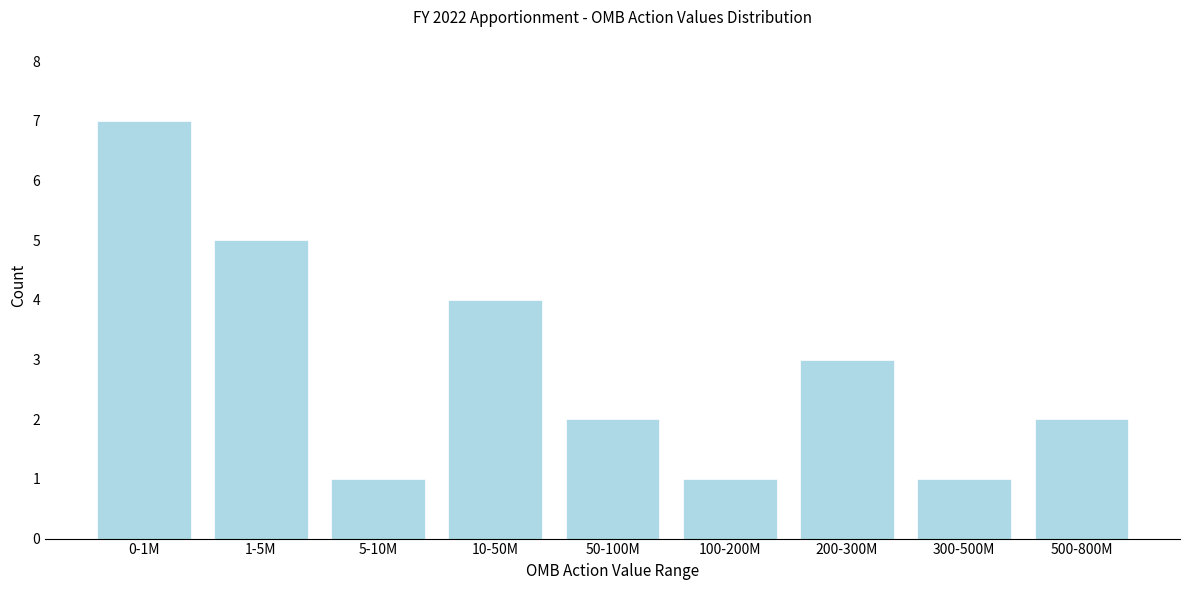

Reading left to right, transcribe all the data shown in this chart.

7	5	1	4	2	1	3	1	2